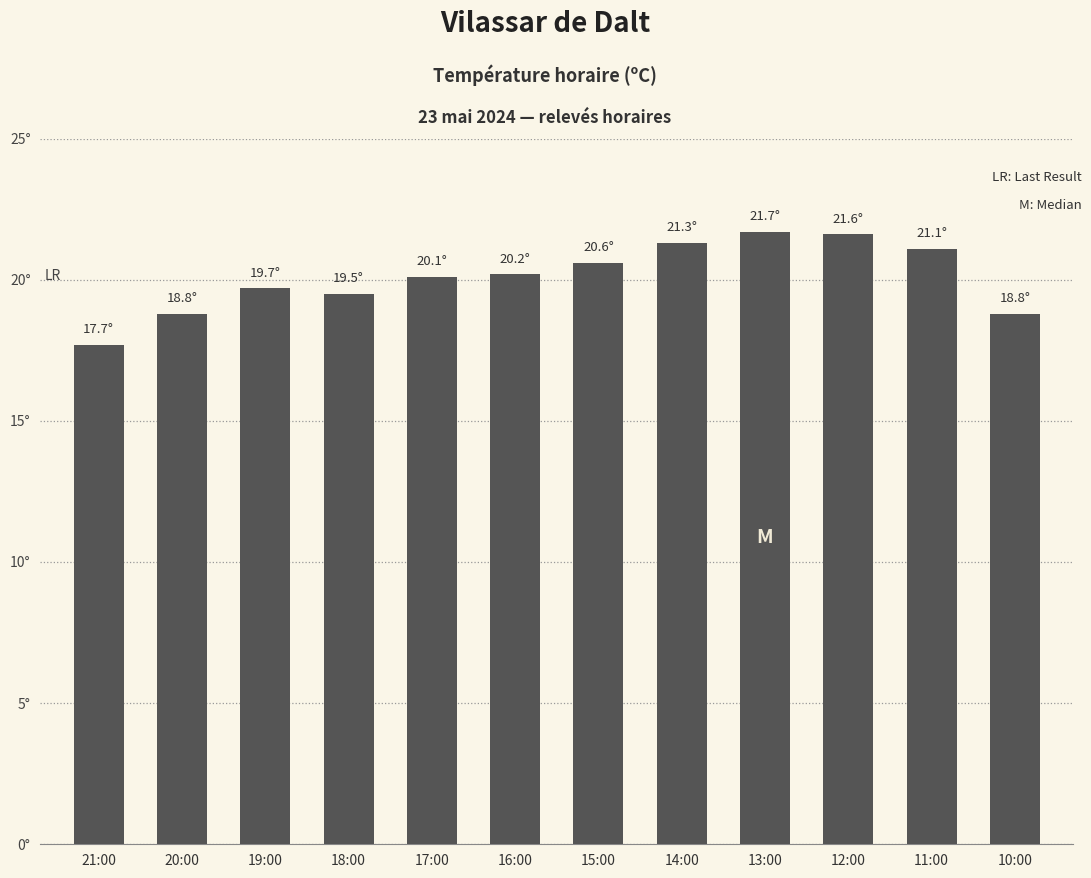

Are the bars horizontal?

No